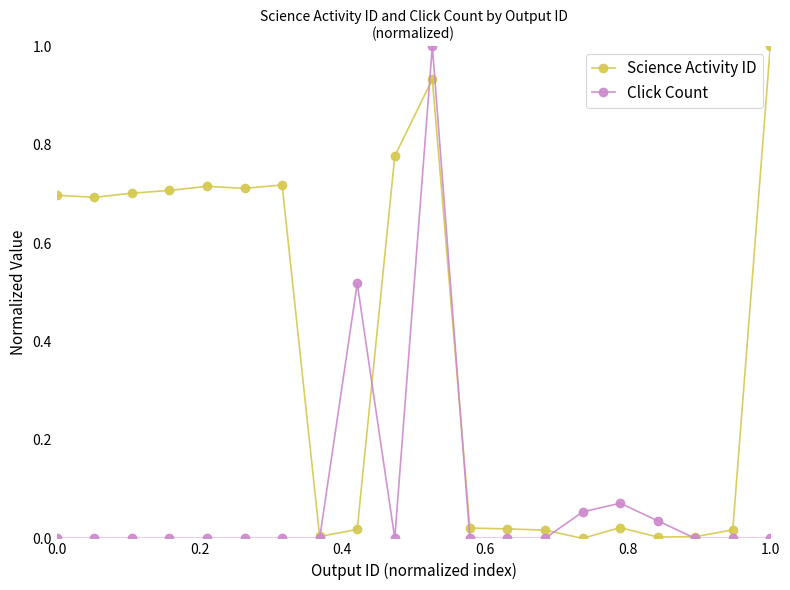

What is the sum of all Click Count values?

1.7